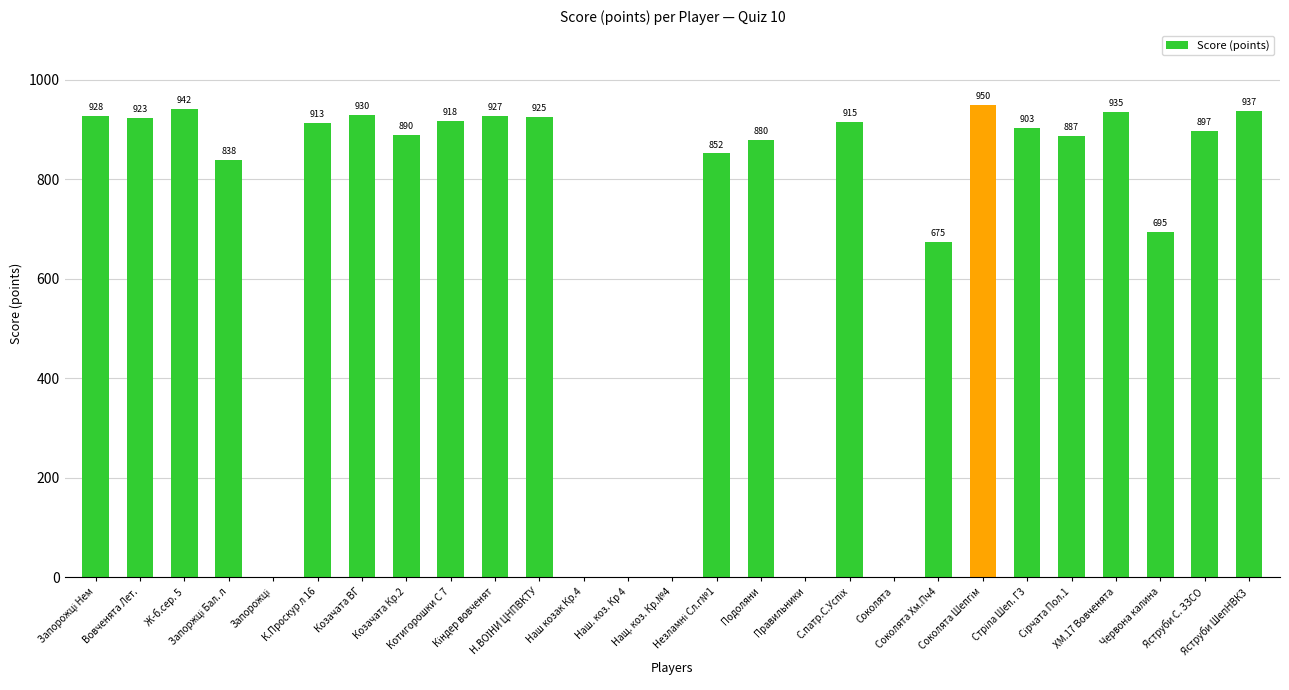

Are the bars horizontal?

No